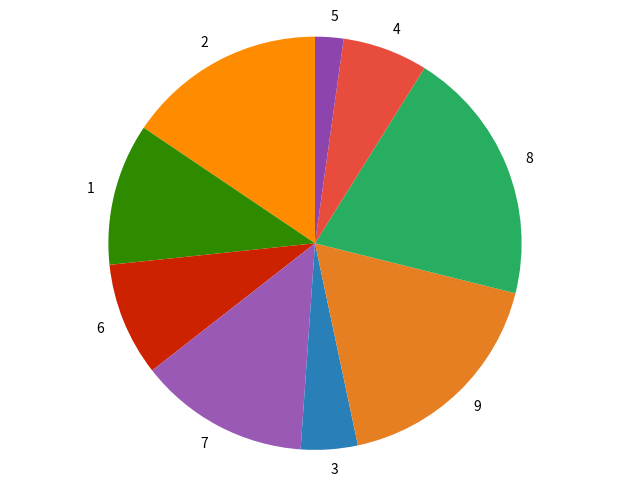

Approximately how many times larger is the value at 9 compared to 6?

2.0